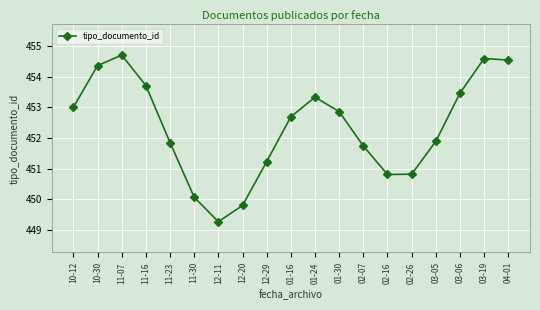

How many values are below 452?

9